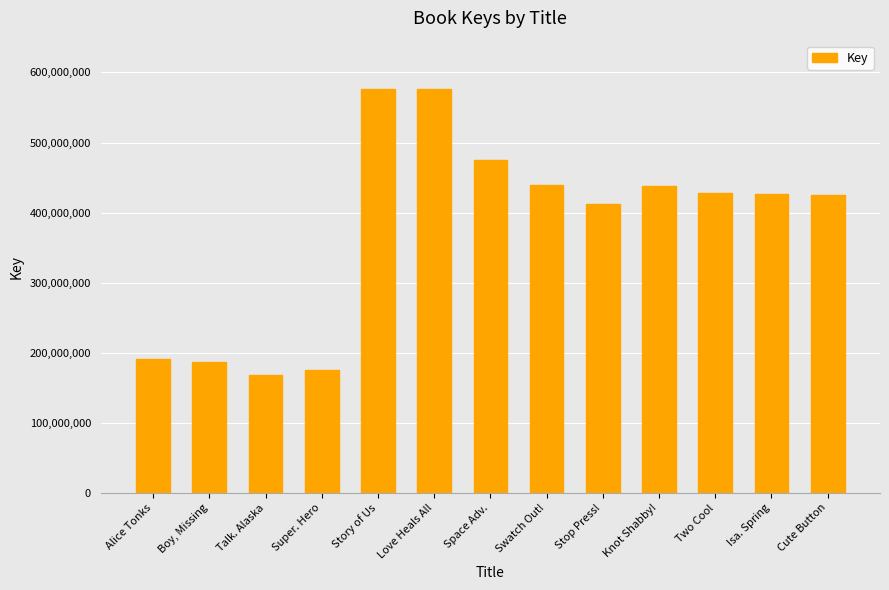

How many series are shown in this chart?

1